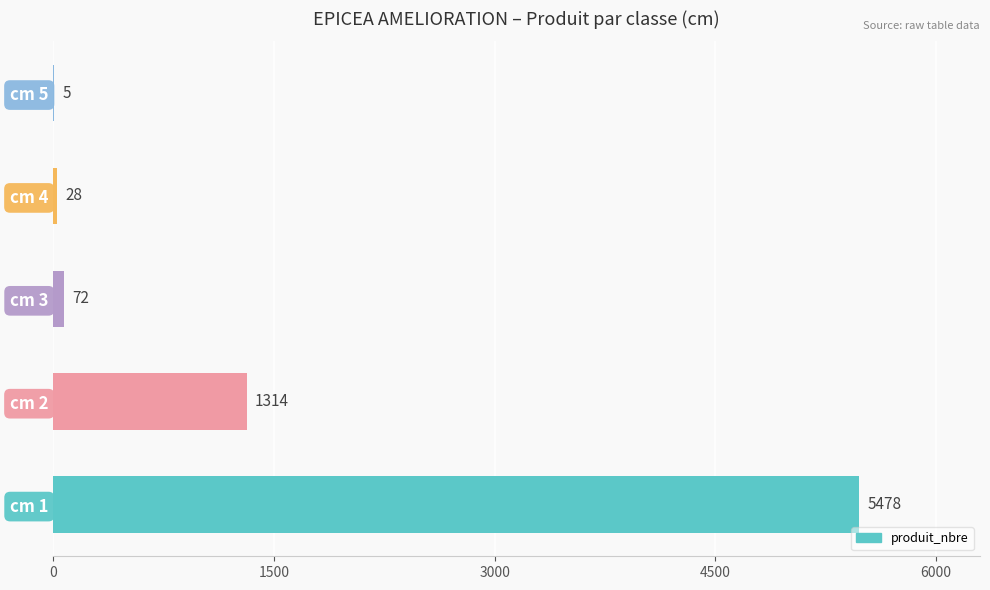

Where is the data nearest to the value 2741?

cm 2